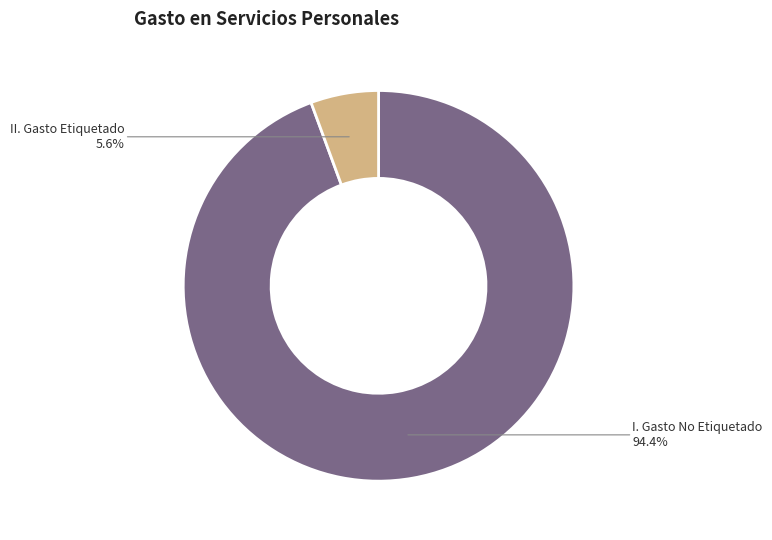

Does any single category account for the majority?

Yes